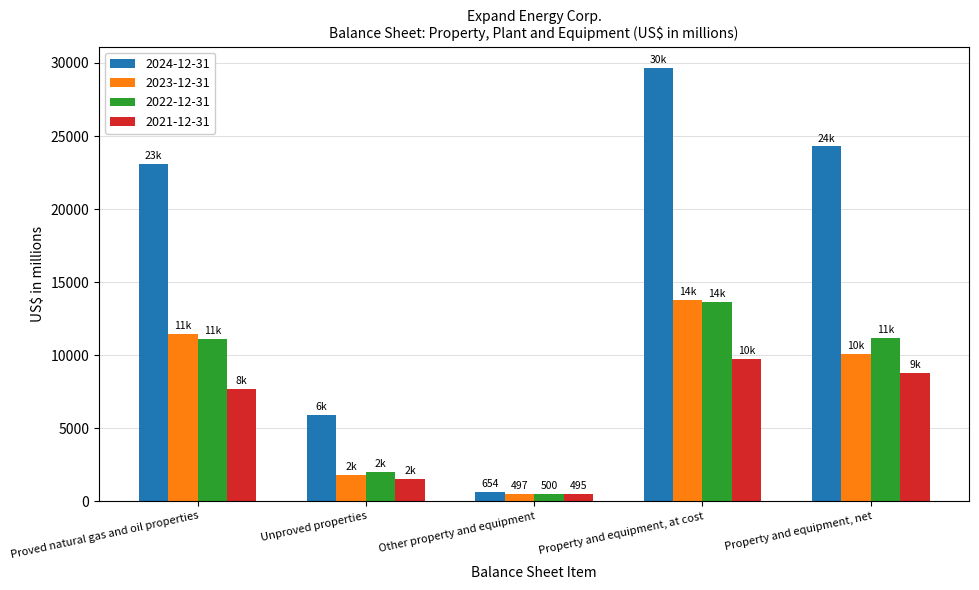

The 2024-12-31 series shows 8463 at Unproved properties. True or false?

False